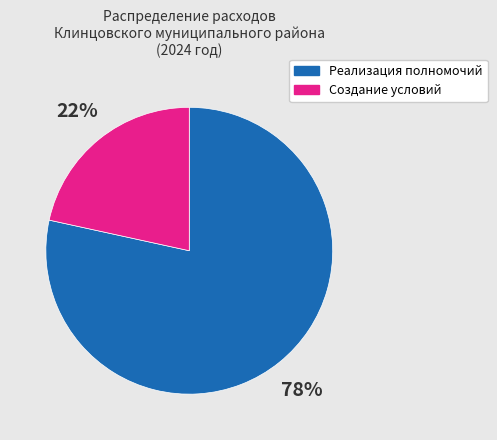

Is there any slice that represents more than half of the pie?

Yes